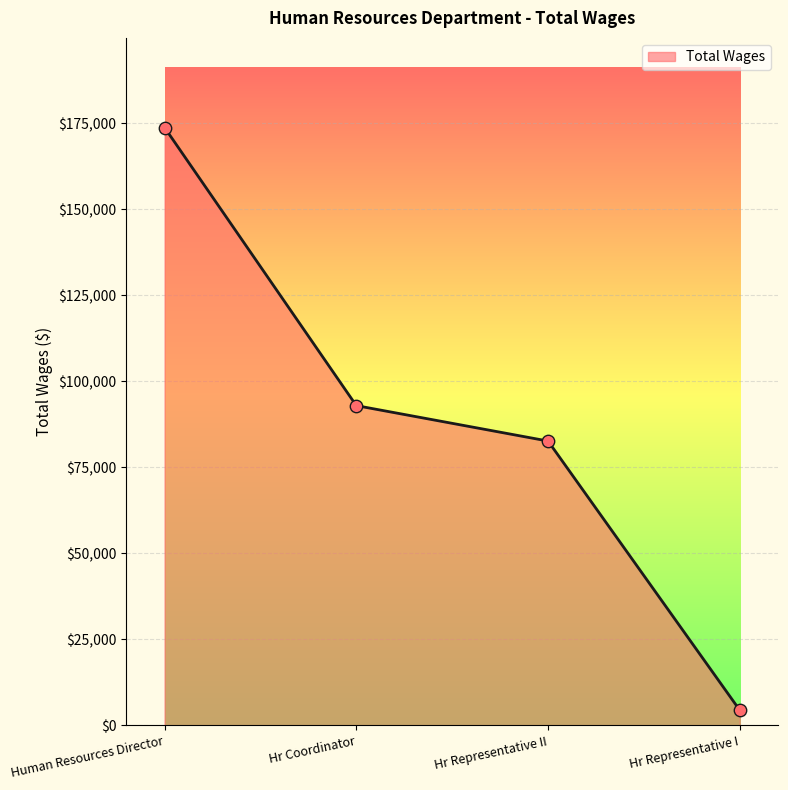

What is the change in value from Human Resources Director to Hr Representative I?

-169353